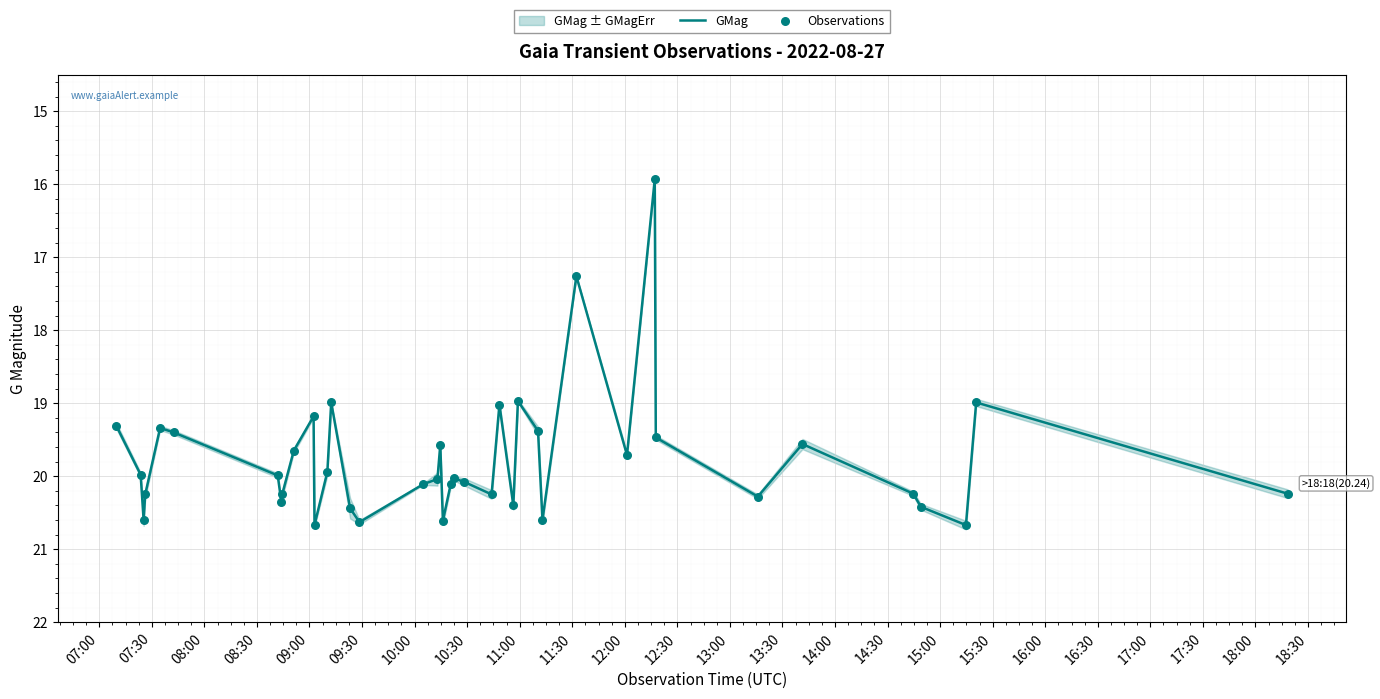

At how many categories does at least one series exceed 16?

39